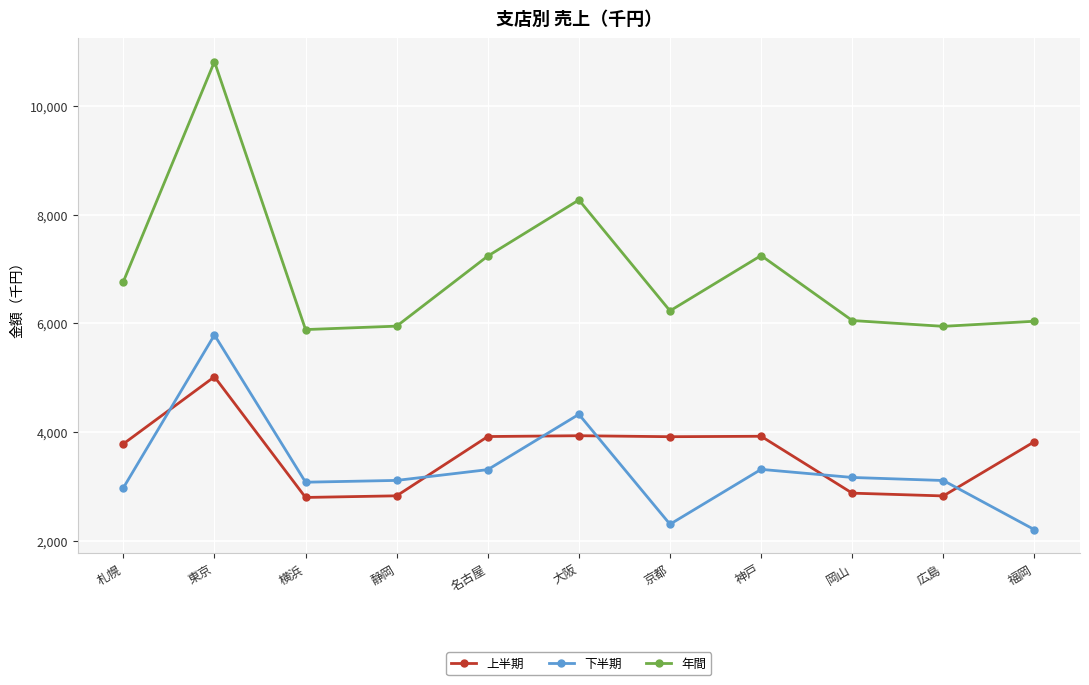

At which category does the chart reach its minimum across all series?

福岡